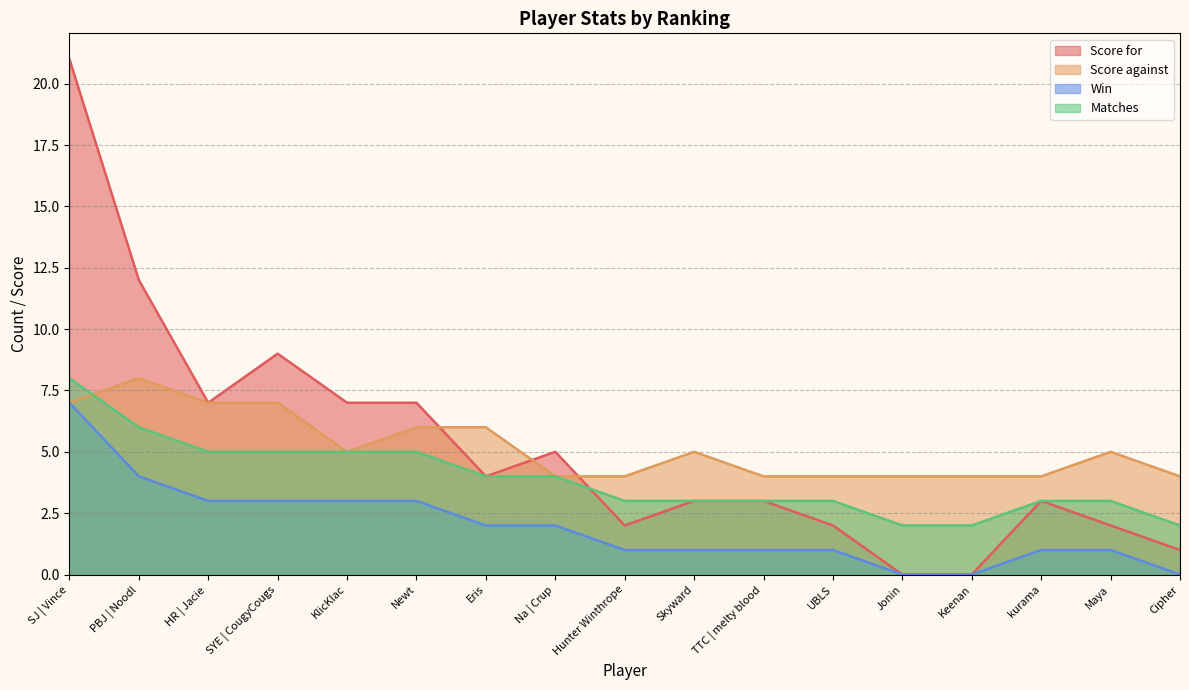

Rank the series at PBJ | Noodl from highest to lowest value.

Score for, Score against, Matches, Win